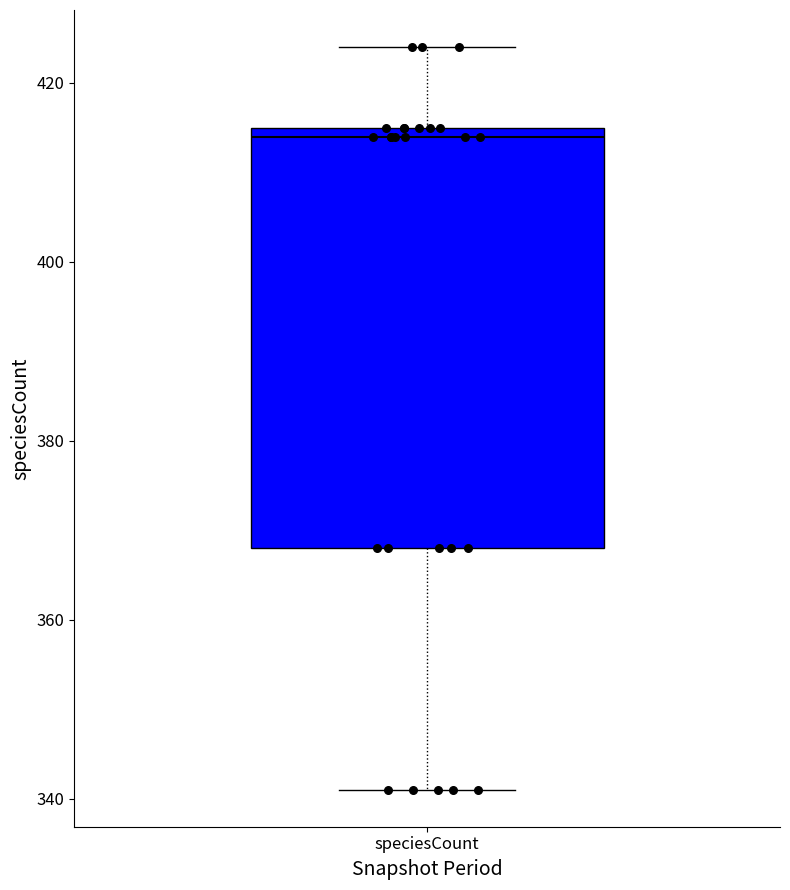

Where does the lower whisker of the box for speciesCount end on the y-axis? The values are not printed on the chart, so give them approximately, as read against the axis.

342